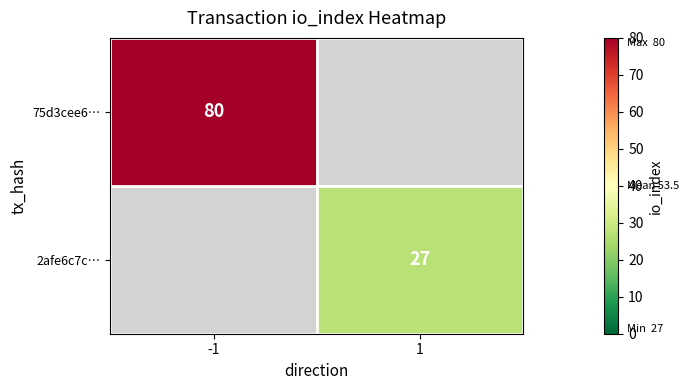

The 2afe6c7c… series shows 27 at 1. True or false?

True